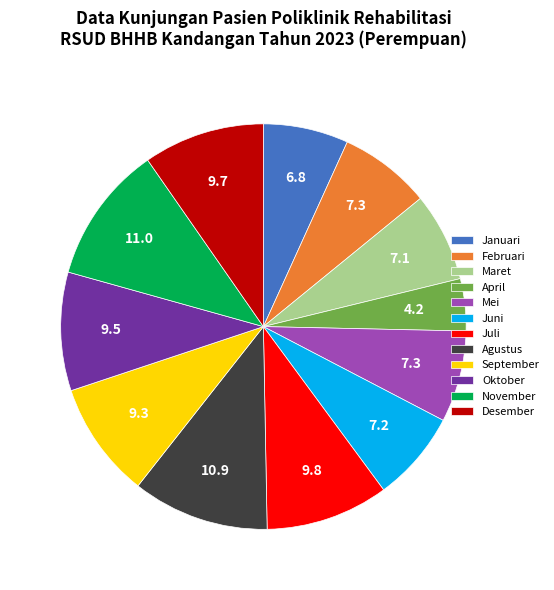

True or false: Maret accounts for 1% of the total.

False